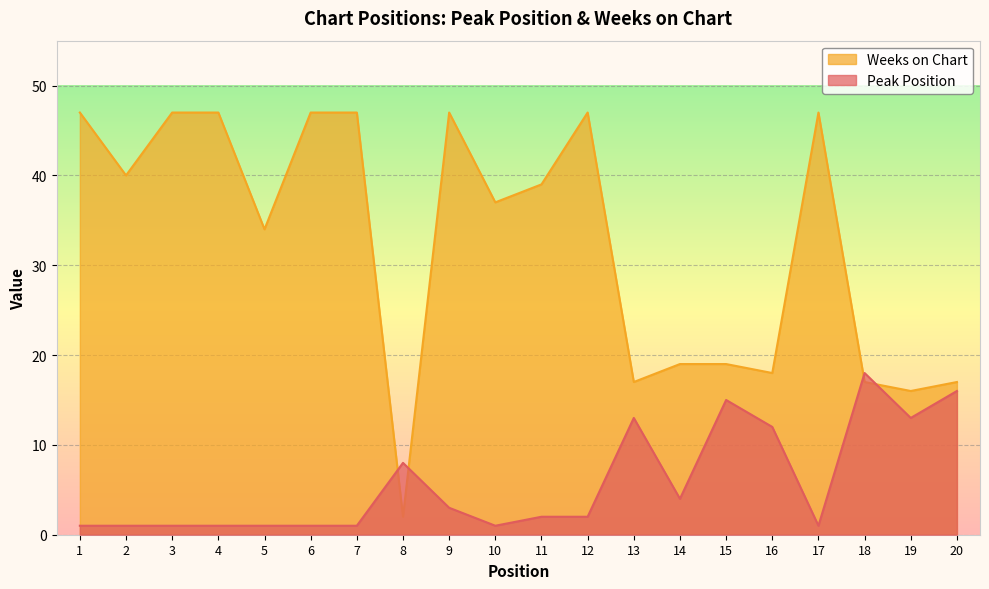

How many times do Peak Position and Weeks on Chart cross each other?

4